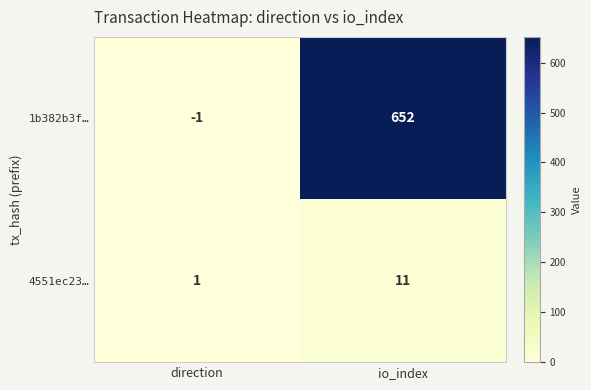

What is the total value across all series at io_index?

663